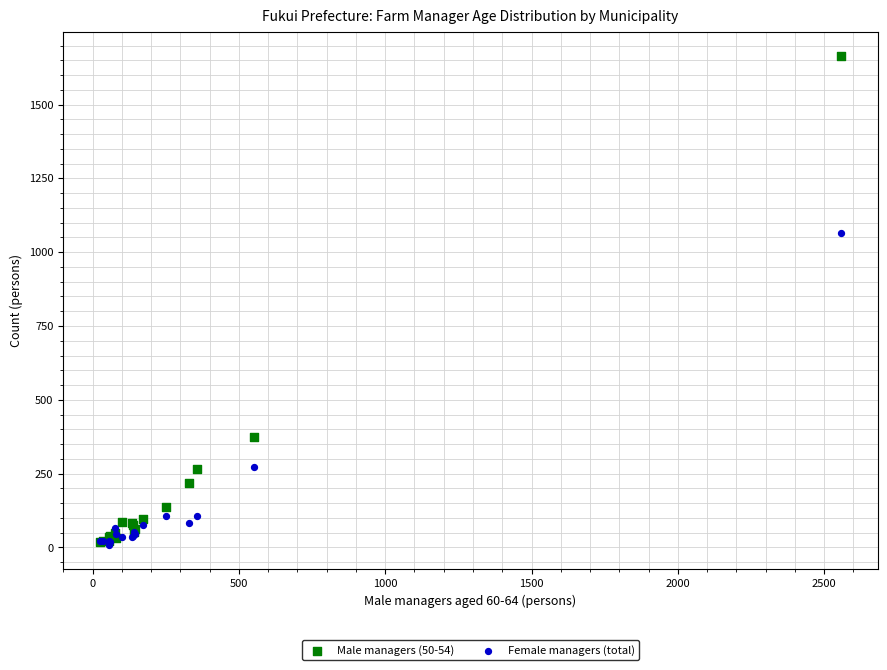

Across all series, what Y value is closest to 836?

1066